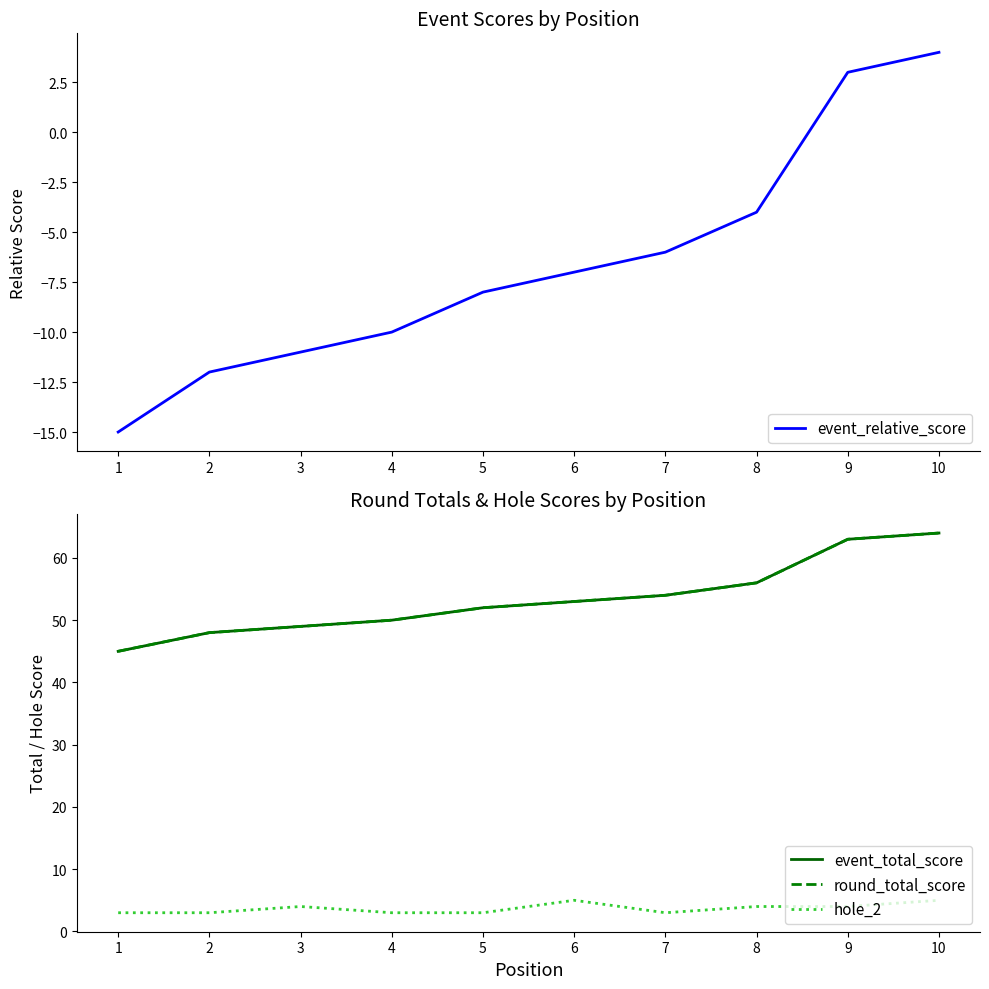

Which series has the widest spread of values?

event_relative_score